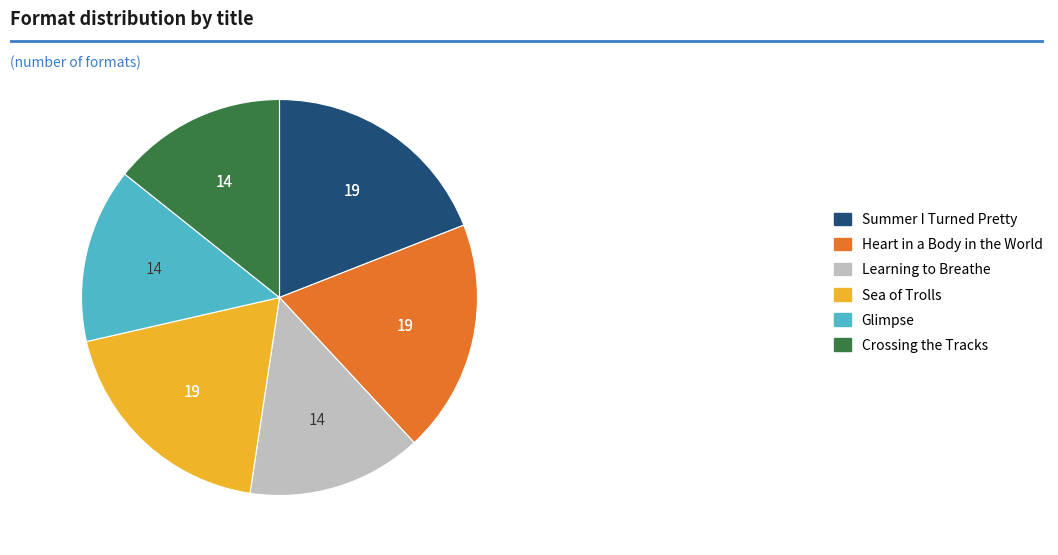

The Crossing the Tracks slice represents 14% of the pie. True or false?

True